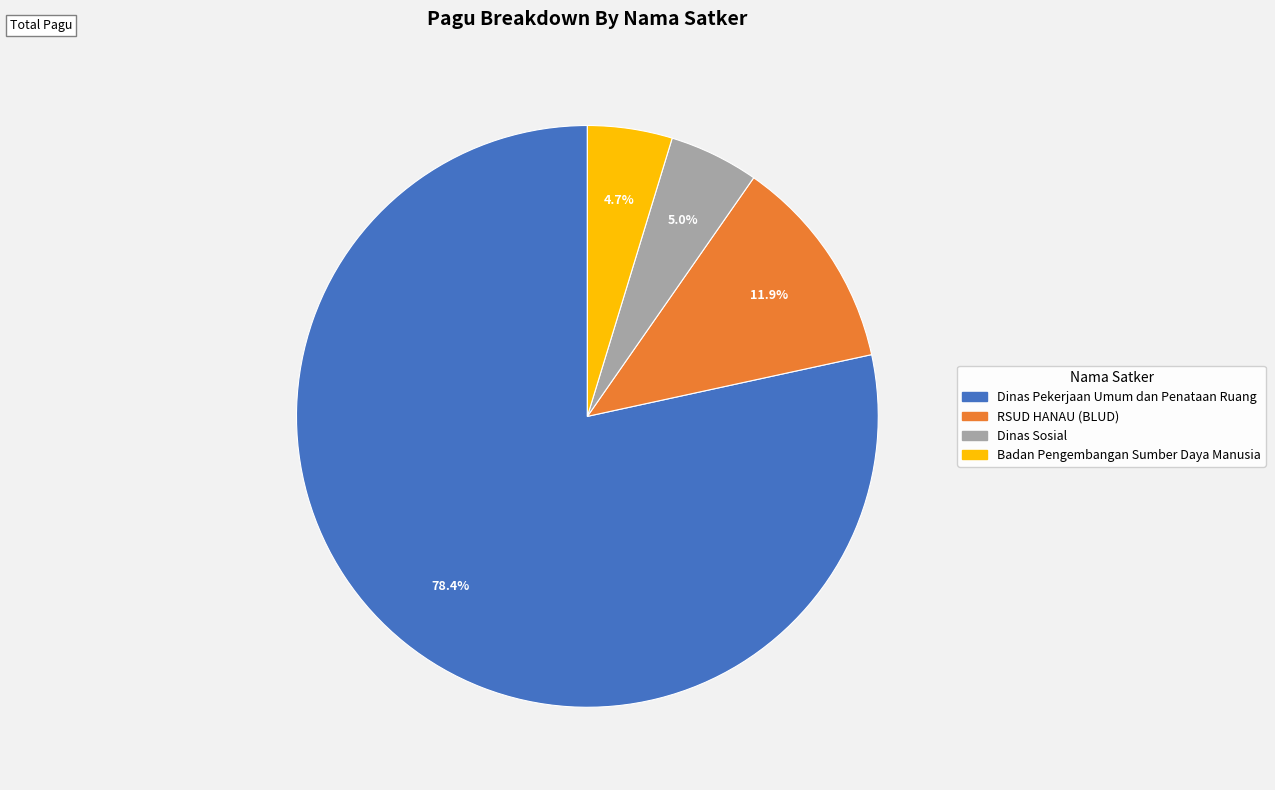

Does any single category account for the majority?

Yes